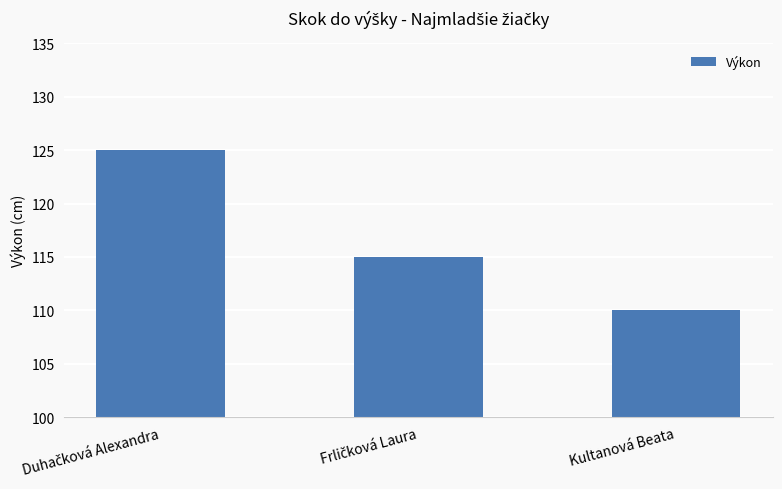

Is it true that the value at Kultanová Beata is 110?

True